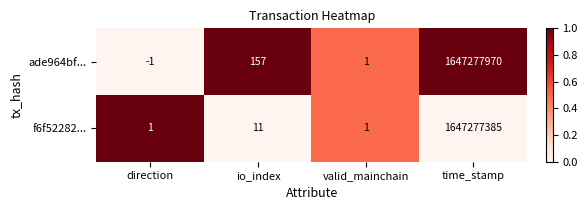

At which category does the chart reach its peak across all series?

time_stamp